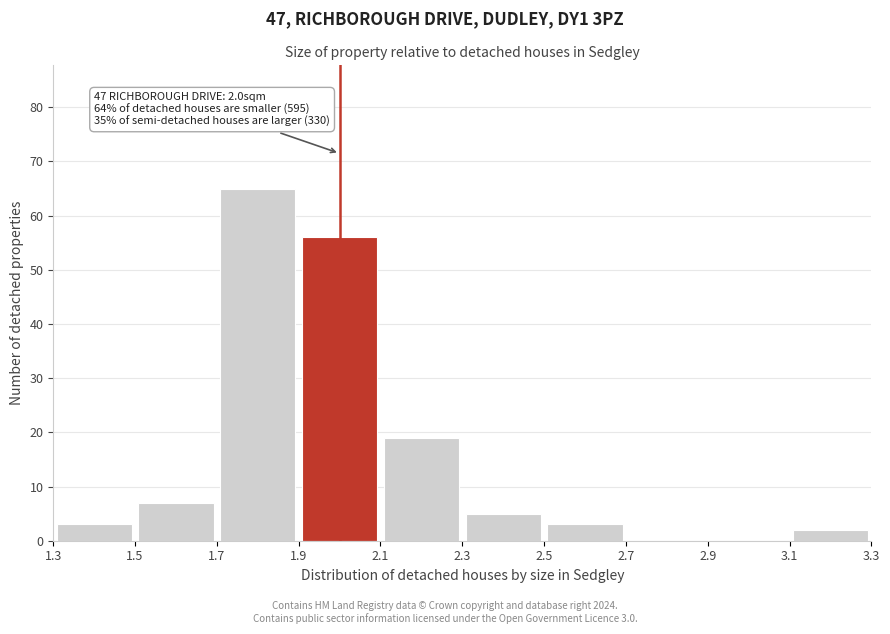

Which range on the x-axis has the tallest bar?

1.7 to 1.9